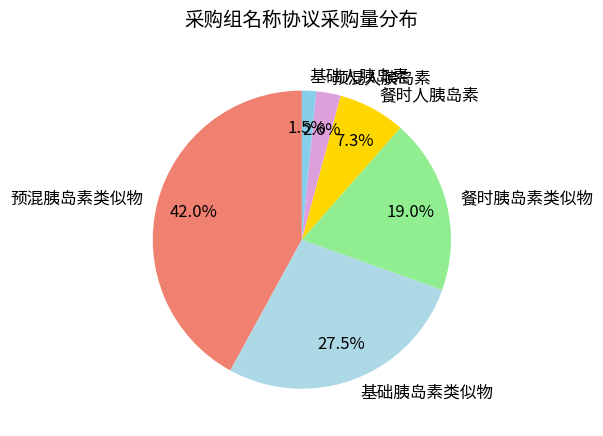

Count the number of slices in the pie.

6